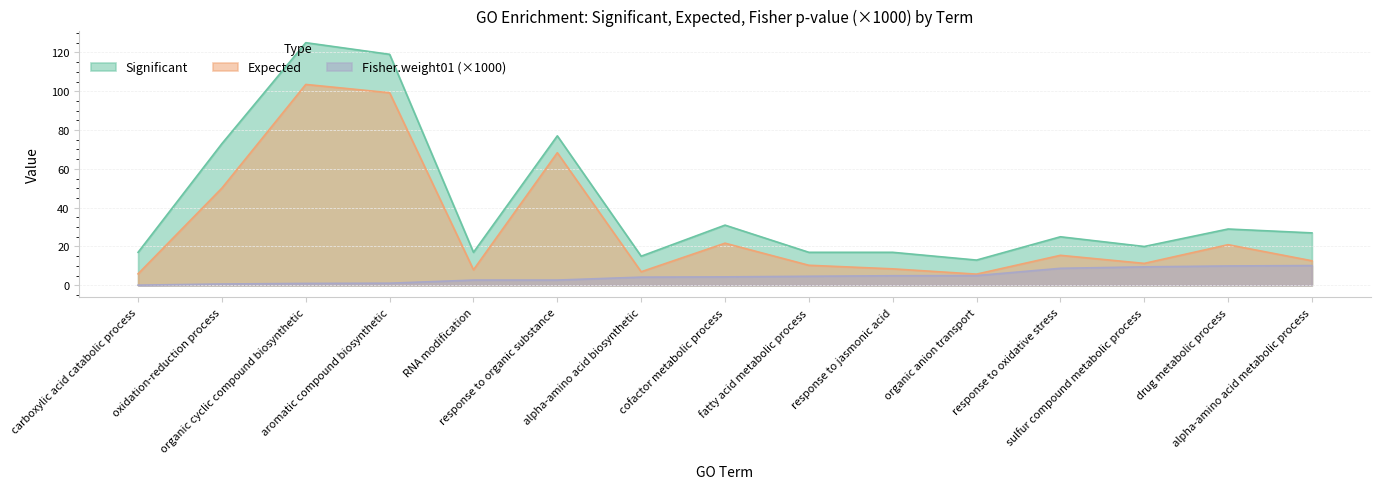

Rank the series by their average value, from highest to lowest.

Significant, Expected, Fisher.weight01 (×1000)